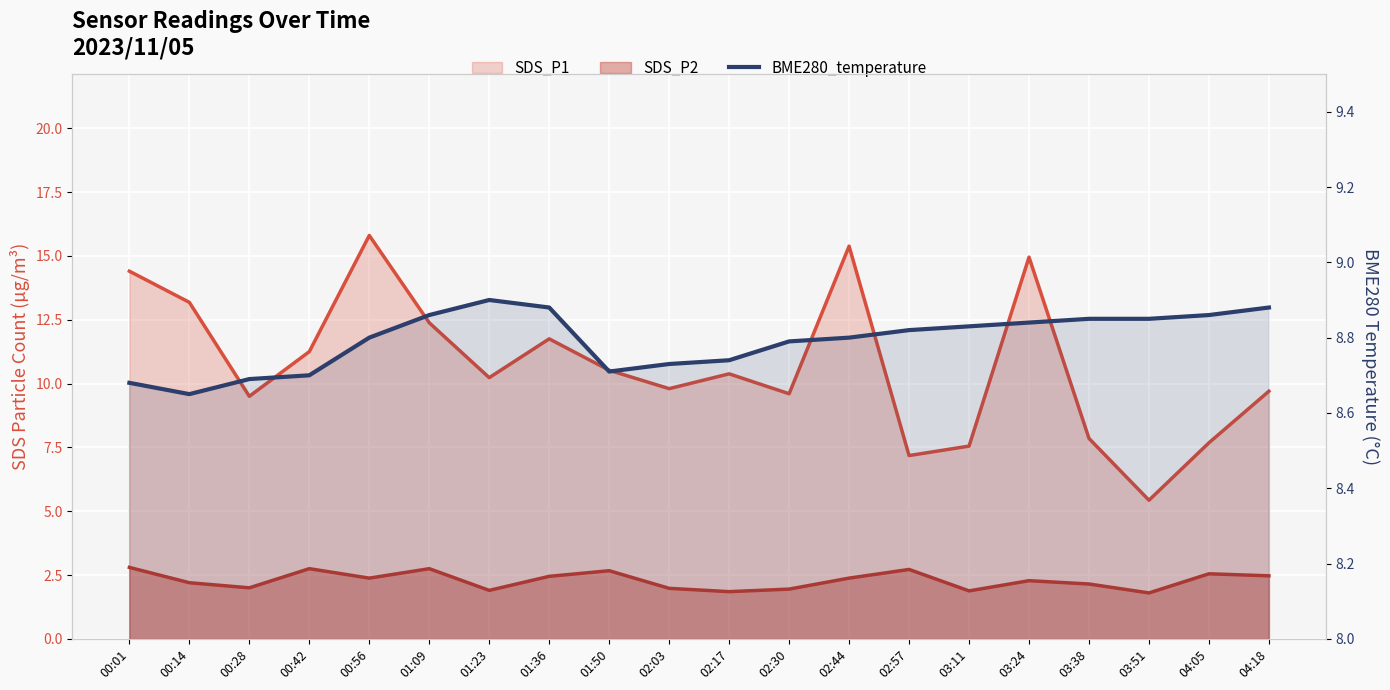

Reading right to left, what are all the values shown in this chart?

8.9	8.9	8.8	8.8	8.8	8.8	8.8	8.8	8.8	8.7	8.7	8.7	8.9	8.9	8.9	8.8	8.7	8.7	8.7	8.7